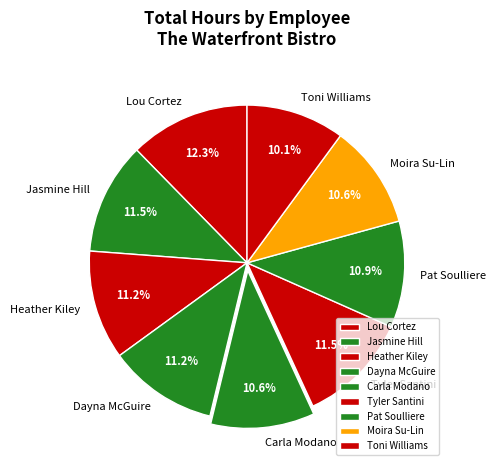

Which category has the biggest portion of the pie?

Lou Cortez